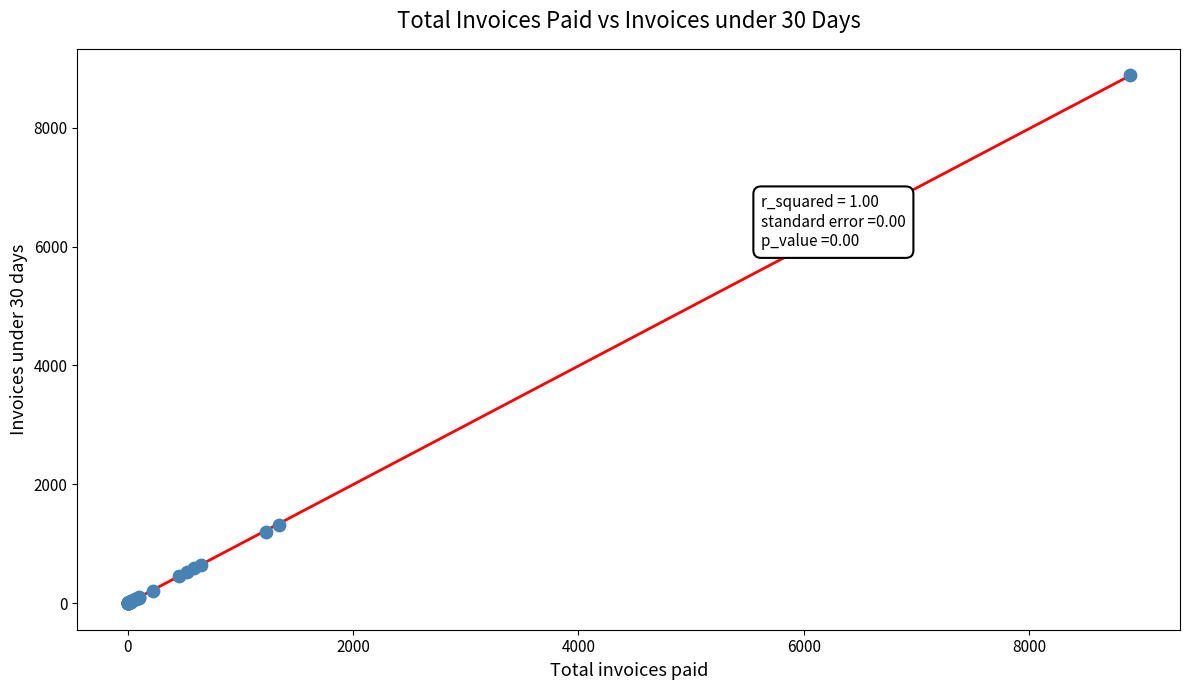

What Y value in the scatter plot is closest to 4442?

1317